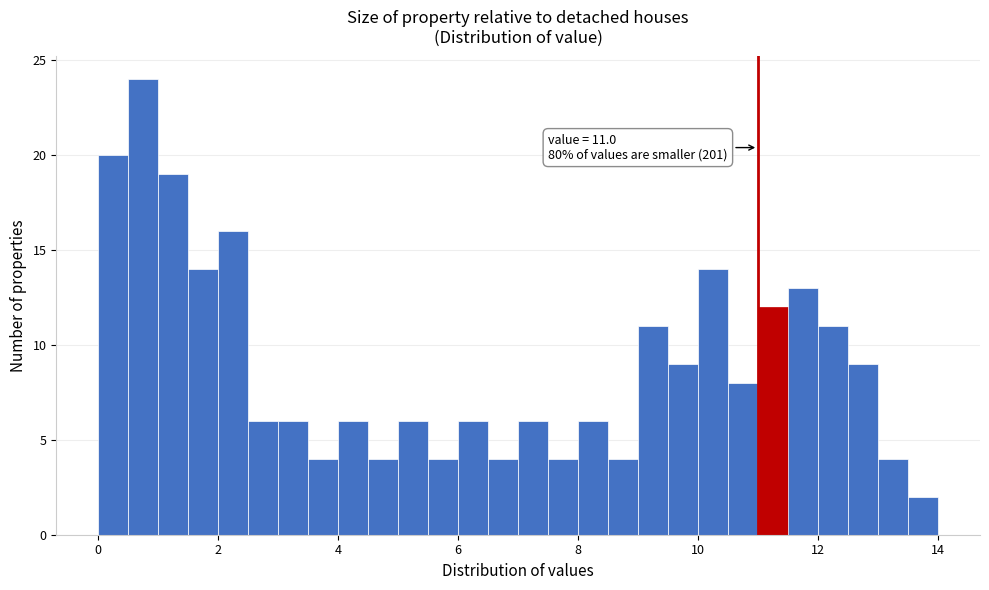

Read against the x-axis, roughly where is the centre of the tallest bar?

0.8